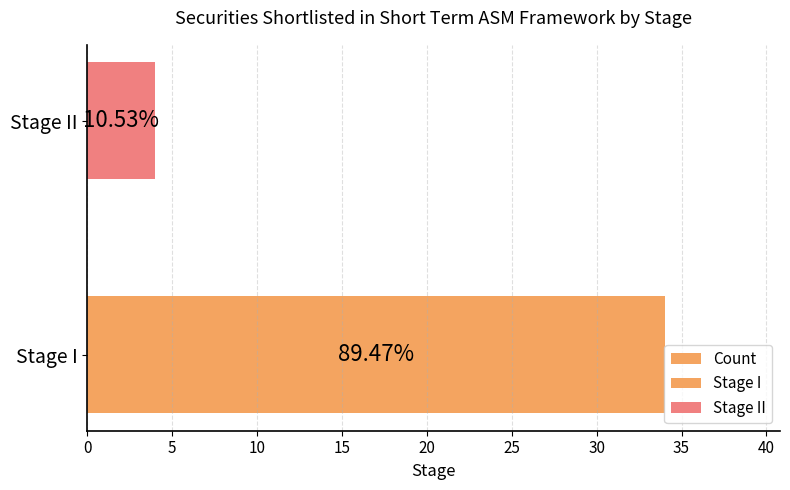

How many bars are there in total?

2